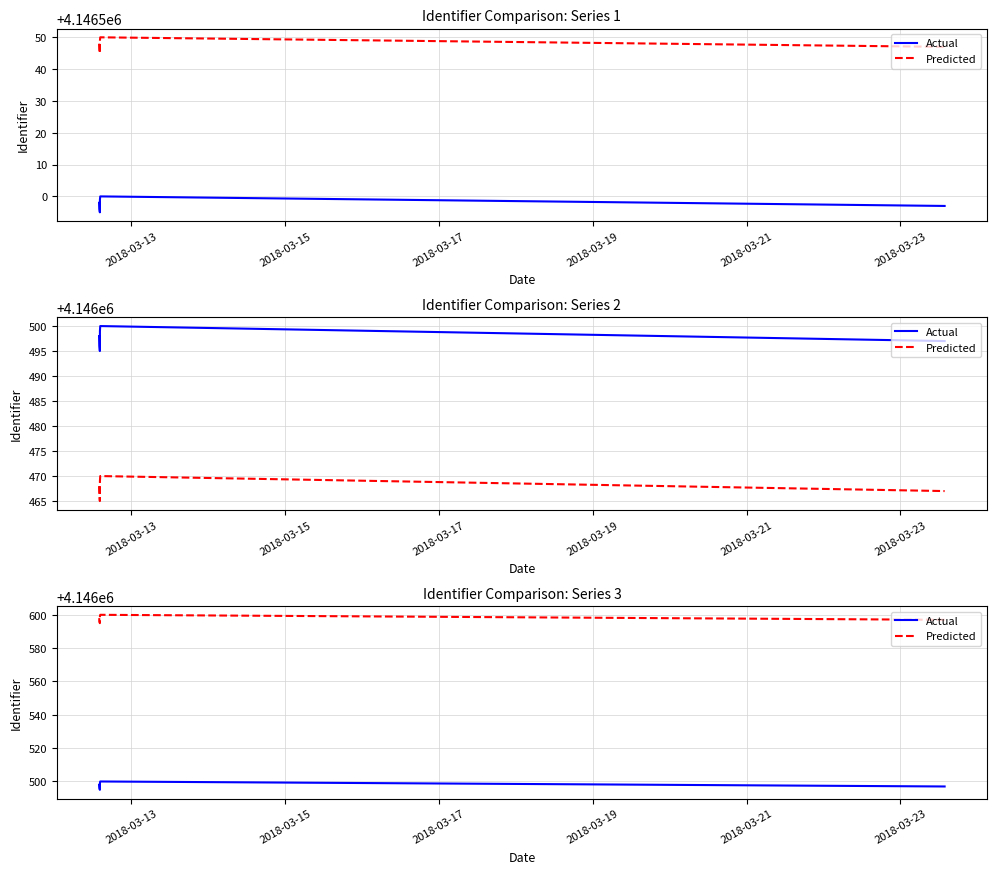

Which series has the largest range (max minus min)?

Actual